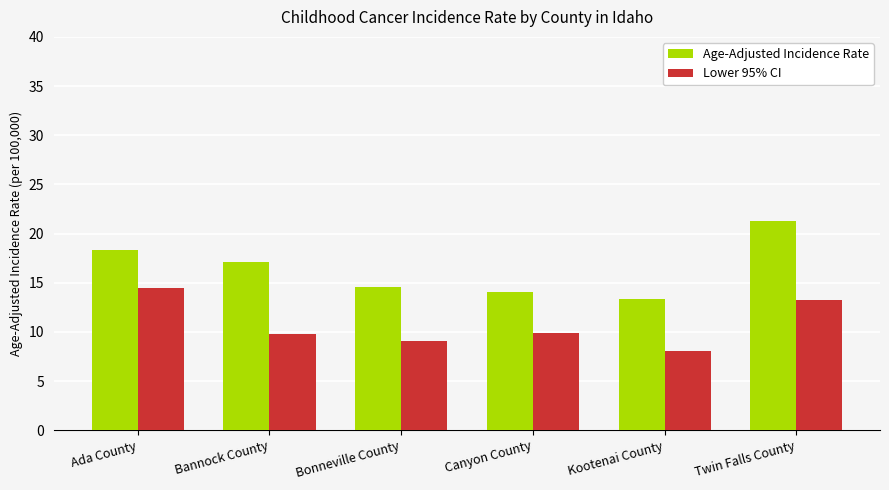

Between Kootenai County and Twin Falls County, which series saw the biggest shift?

Age-Adjusted Incidence Rate